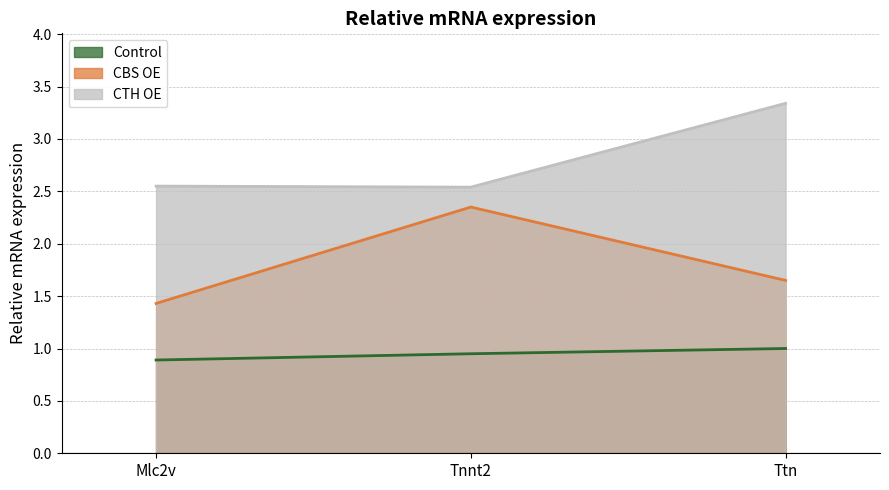

What is the label of the 3rd point from the right?

Mlc2v